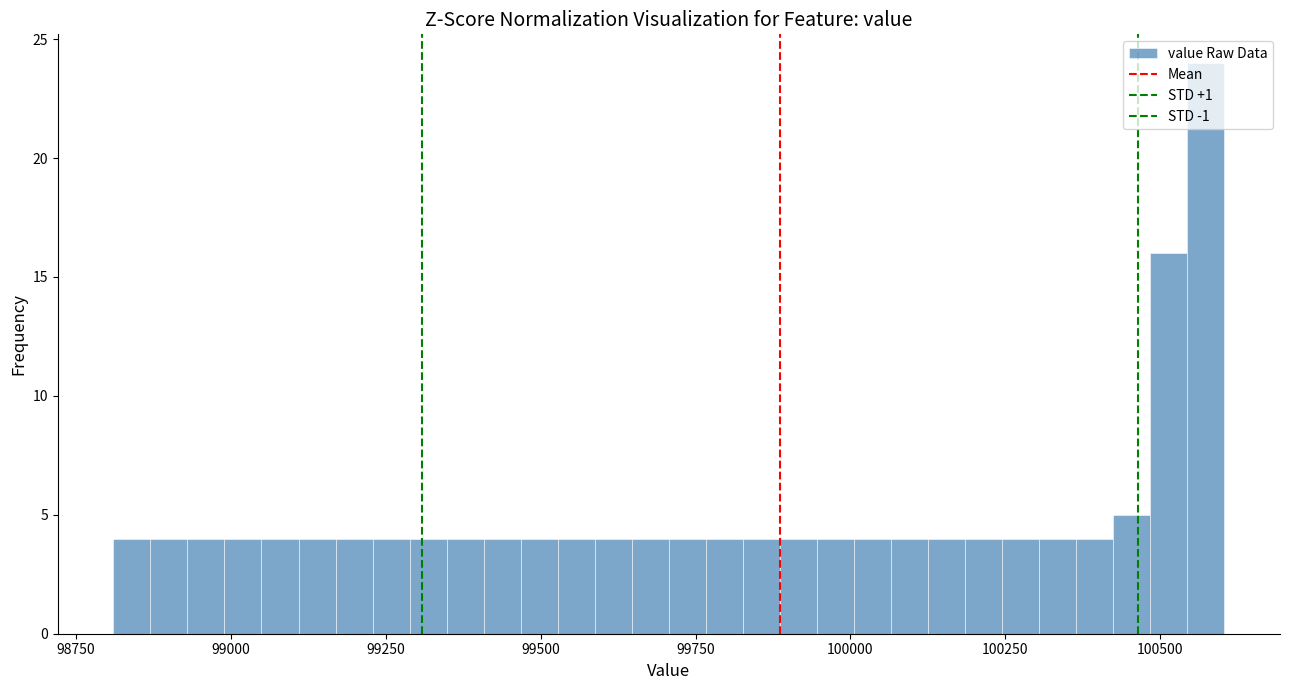

Read against the x-axis, roughly where is the centre of the tallest bar?

100550